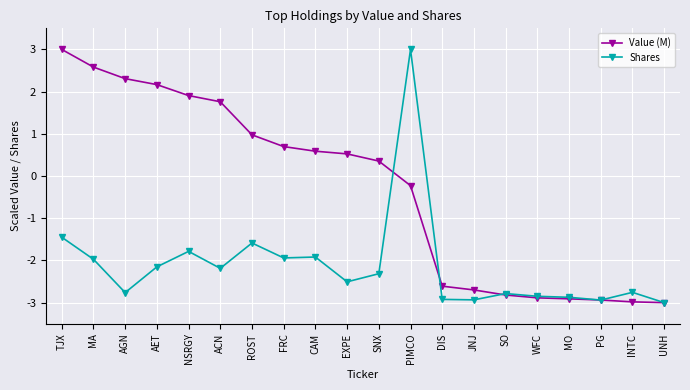

Rank the series by their average value, from highest to lowest.

Value (M), Shares